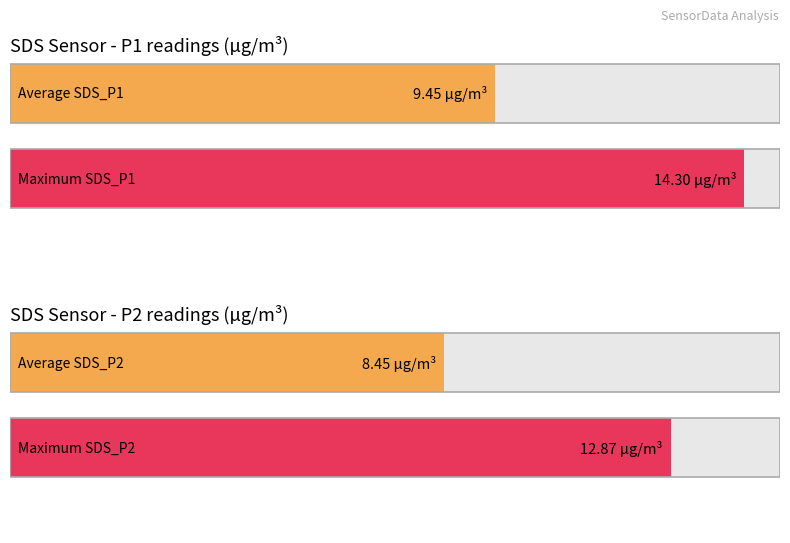

What is the sum of the Average utilization values at SDS_P2 and SDS_P1?

17.9